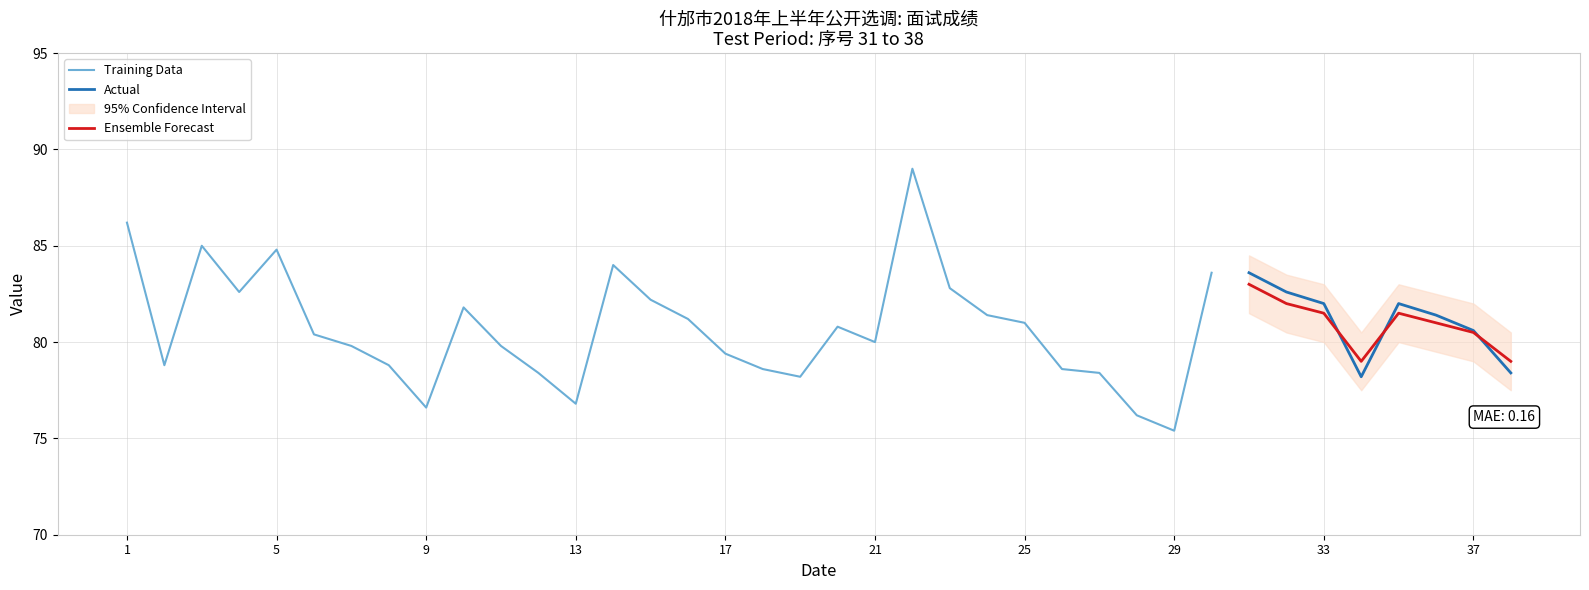

Which has a higher value, 22 or 3?

22